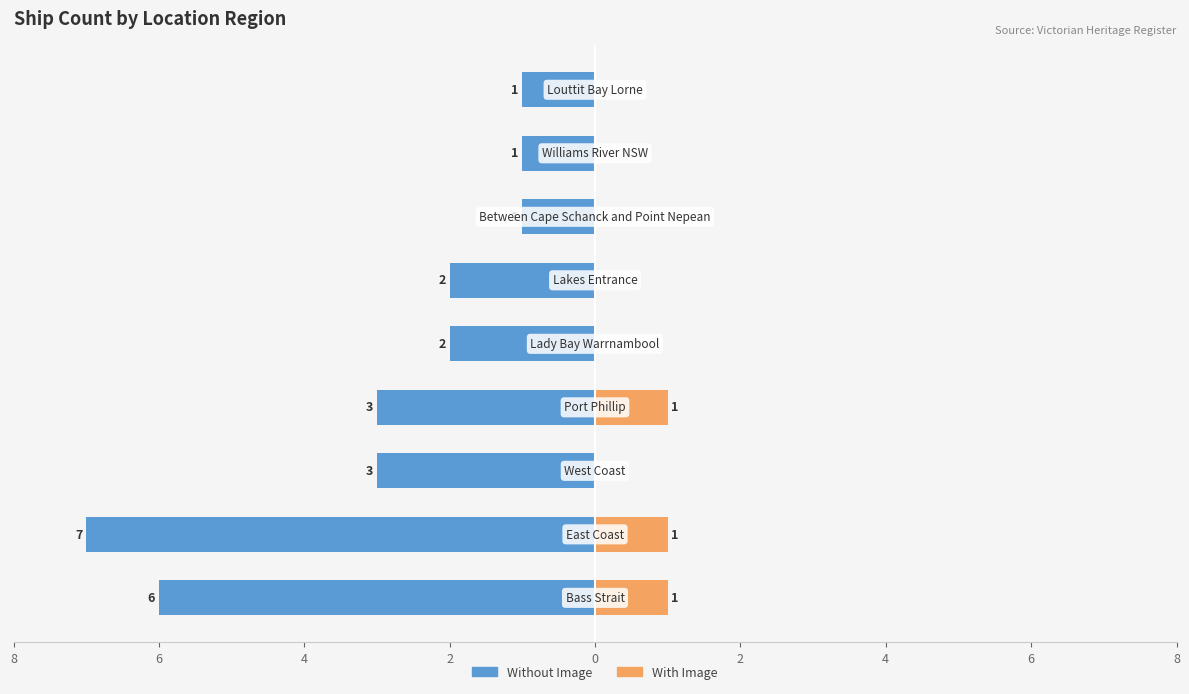

Does the chart contain stacked bars?

No